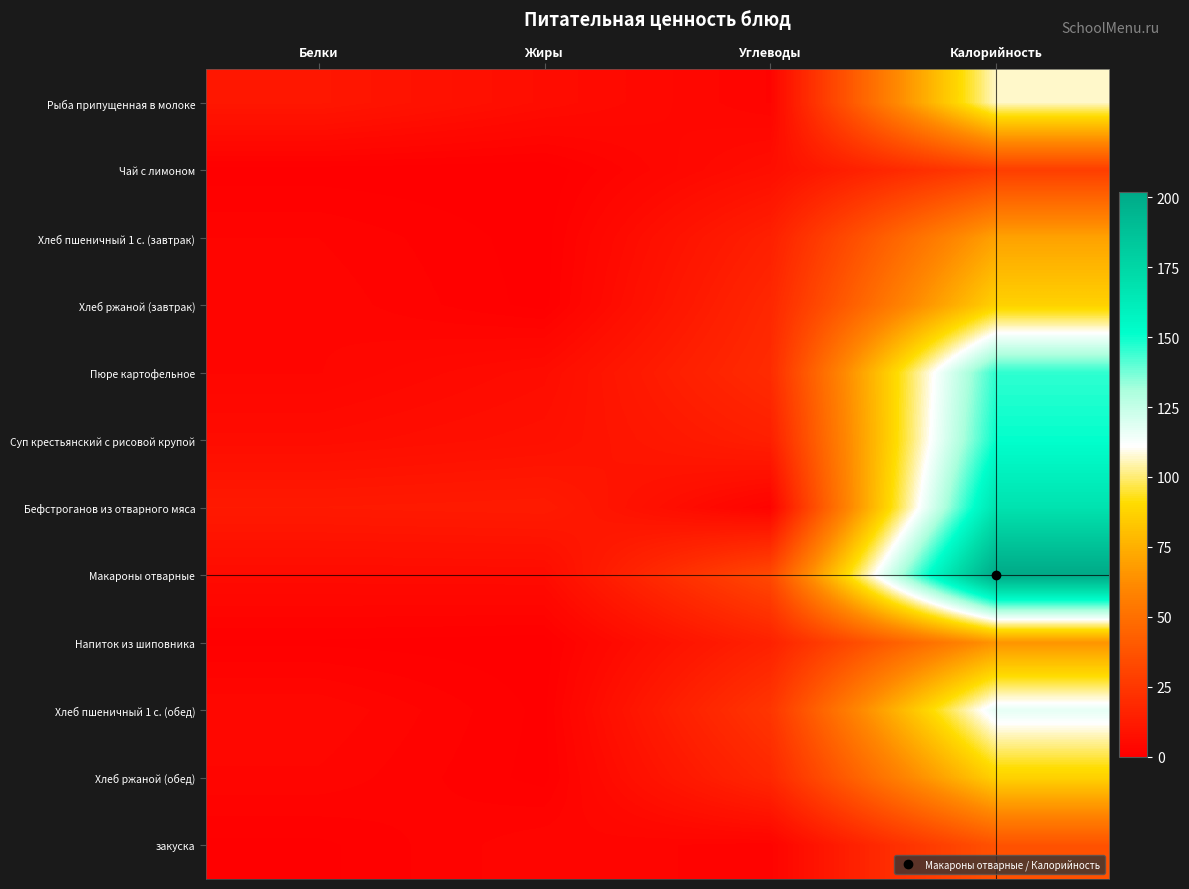

What is the difference between the highest and lowest values at Жиры?

12.5